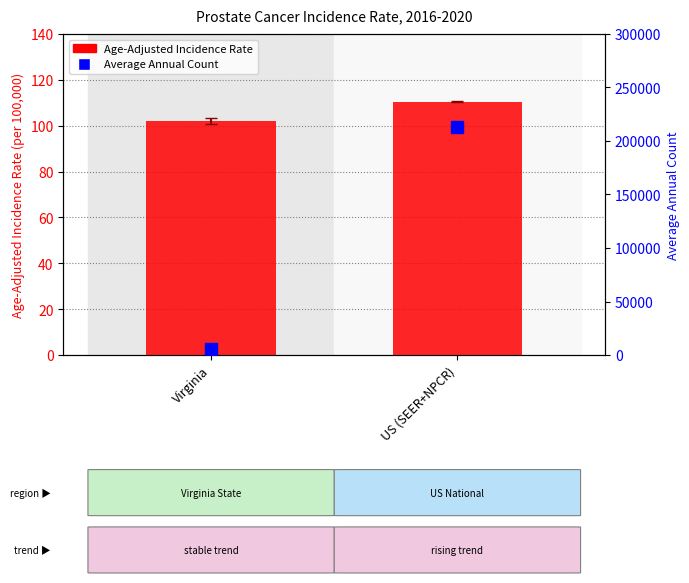

What are all the series names shown in the legend?

Age-Adjusted Incidence Rate, Average Annual Count